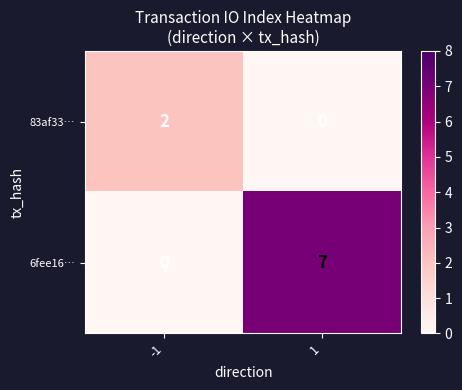

Between -1 and 1, which series saw the biggest shift?

6fee16…